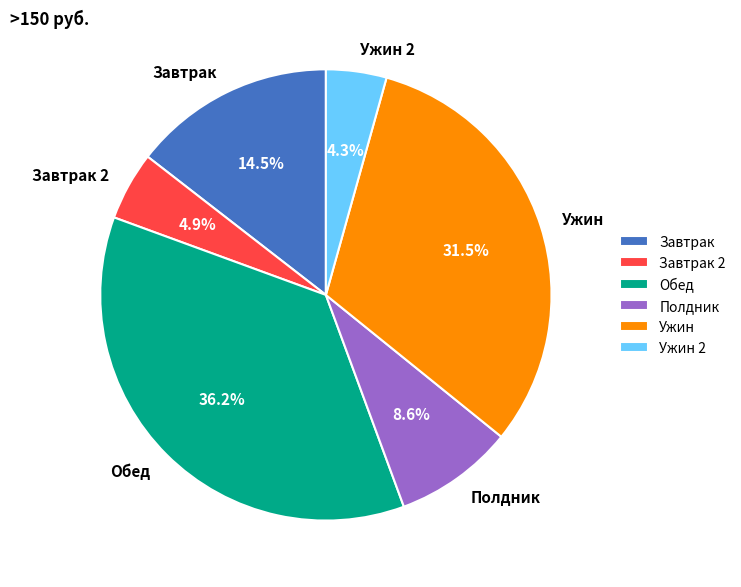

To the nearest percent, what is the difference between the Обед and Ужин 2 slice percentages?

32%